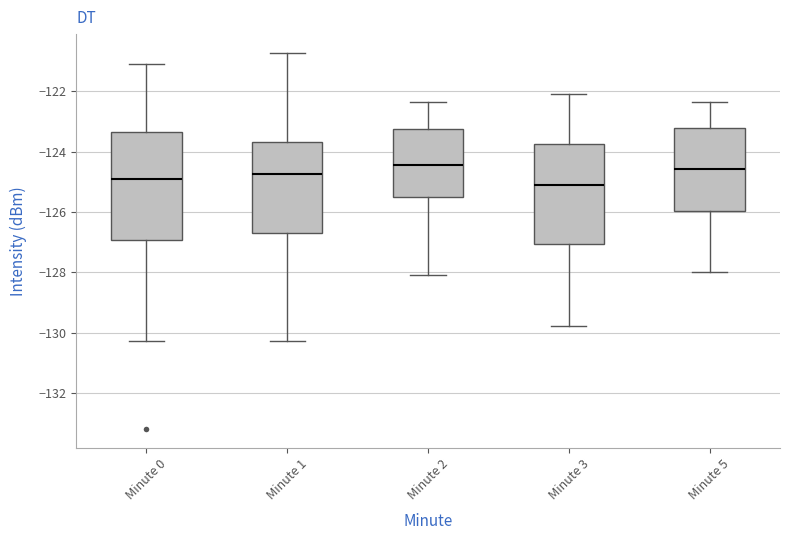

Where is the lower edge of the box for Minute 2 on the y-axis? The values are not printed on the chart, so give them approximately, as read against the axis.

-125.4